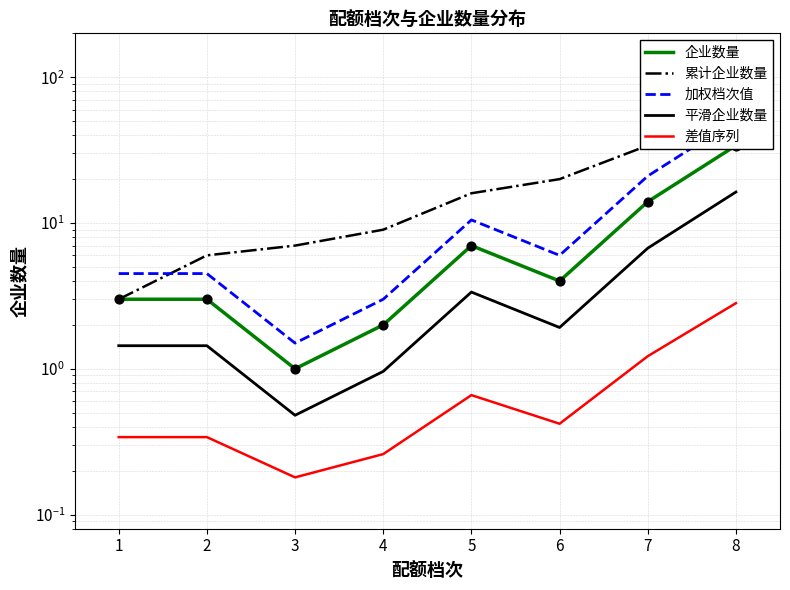

What are all the series names shown in the legend?

企业数量, 累计企业数量, 加权档次值, 平滑企业数量, 差值序列